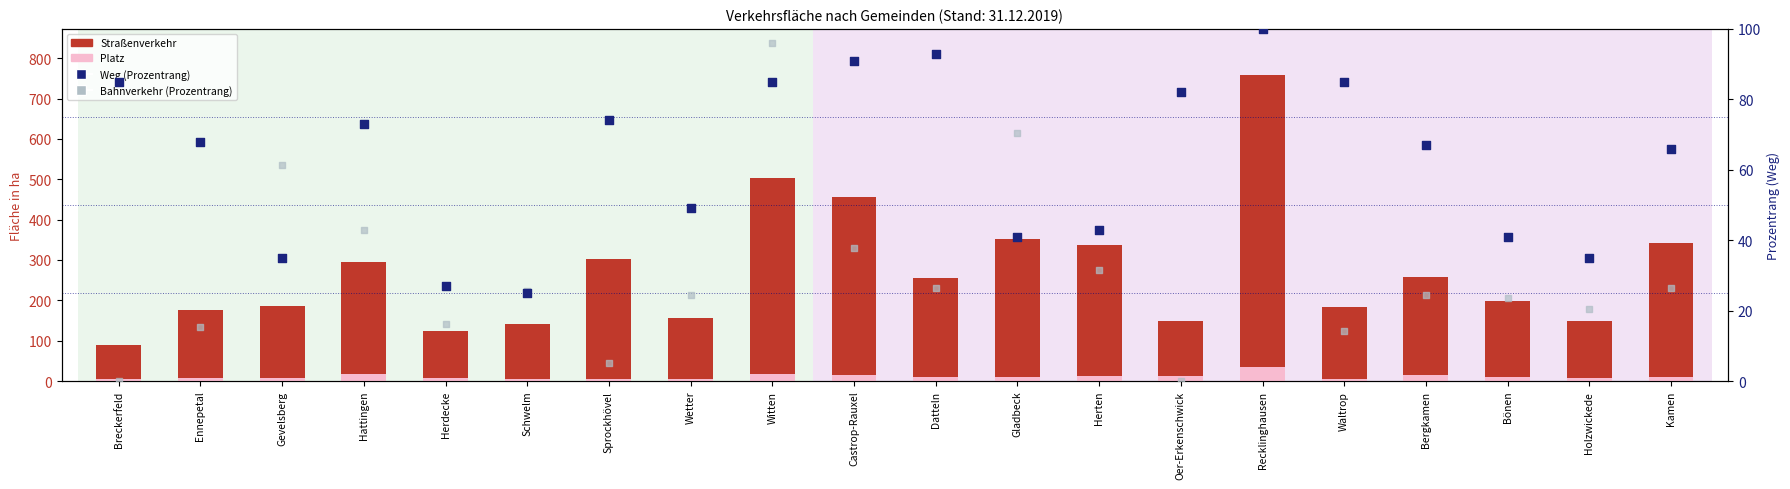

Is the value of Bahnverkehr (Prozentrang) at Witten greater than the value of Weg (Prozentrang) at Waltrop?

Yes